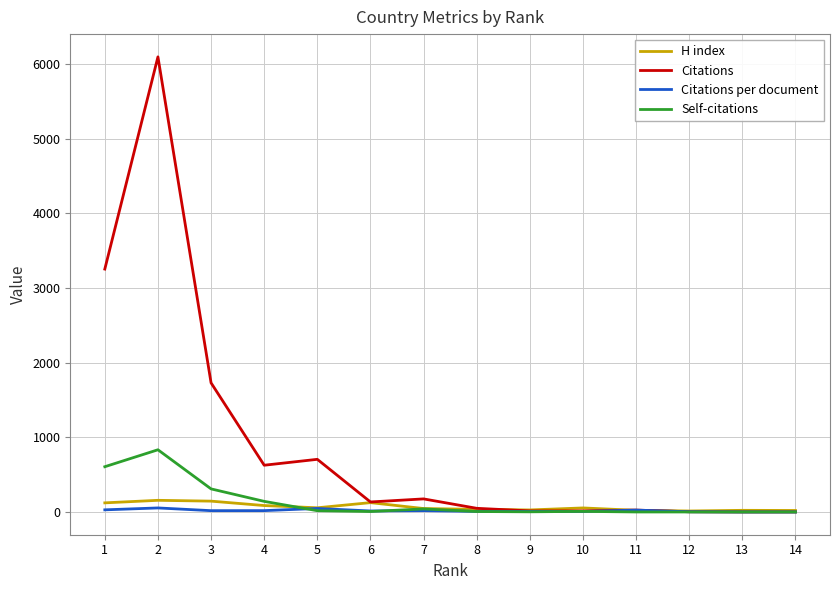

What is the difference between the maximum and minimum values in the Self-citations series?

833.0